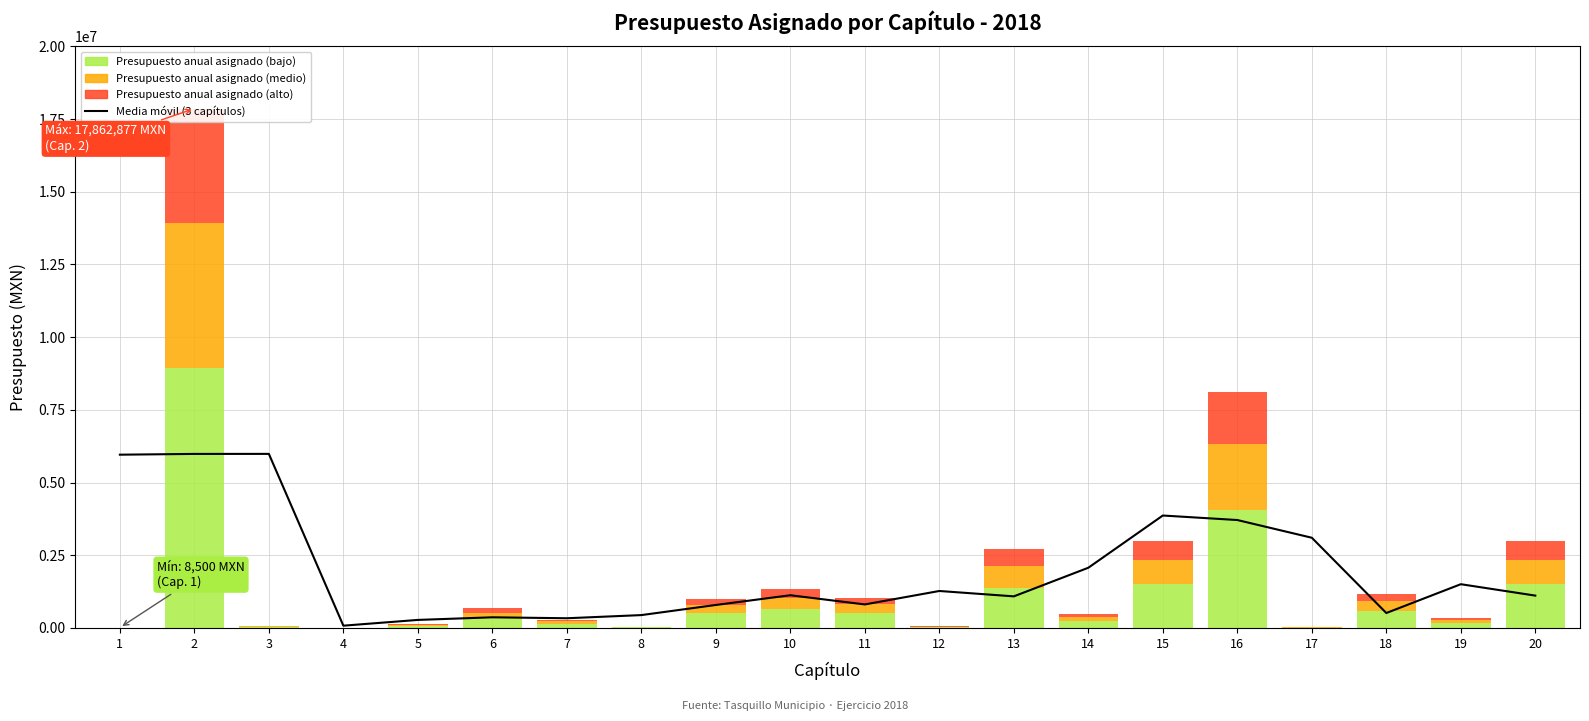

At which label does the data first exceed 1121687?

1